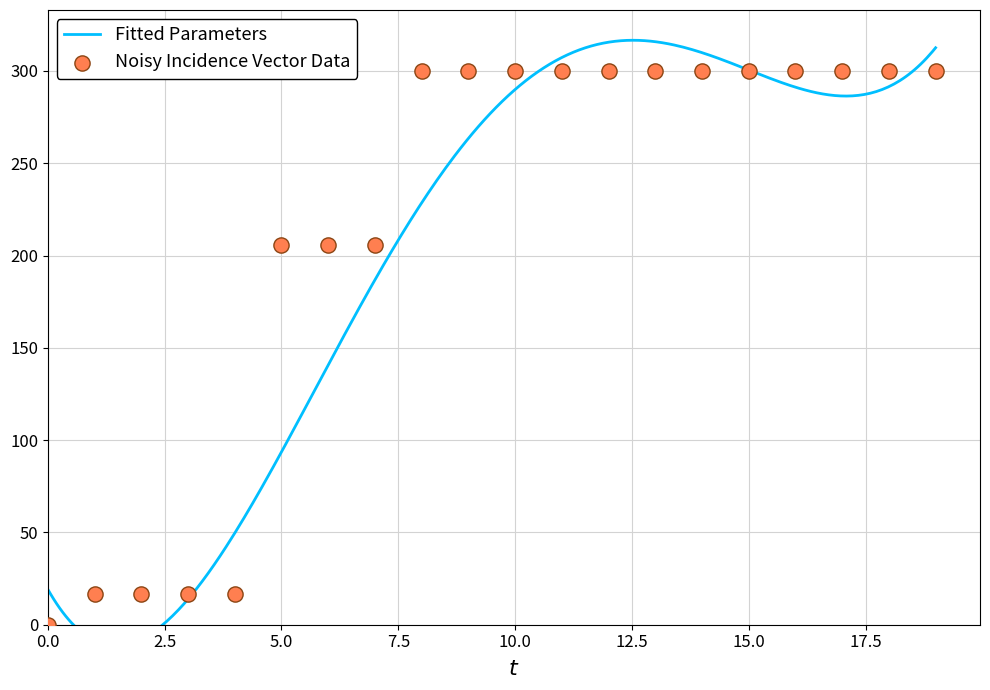

What is the ratio of the value at 16 to the value at 9?

1.0